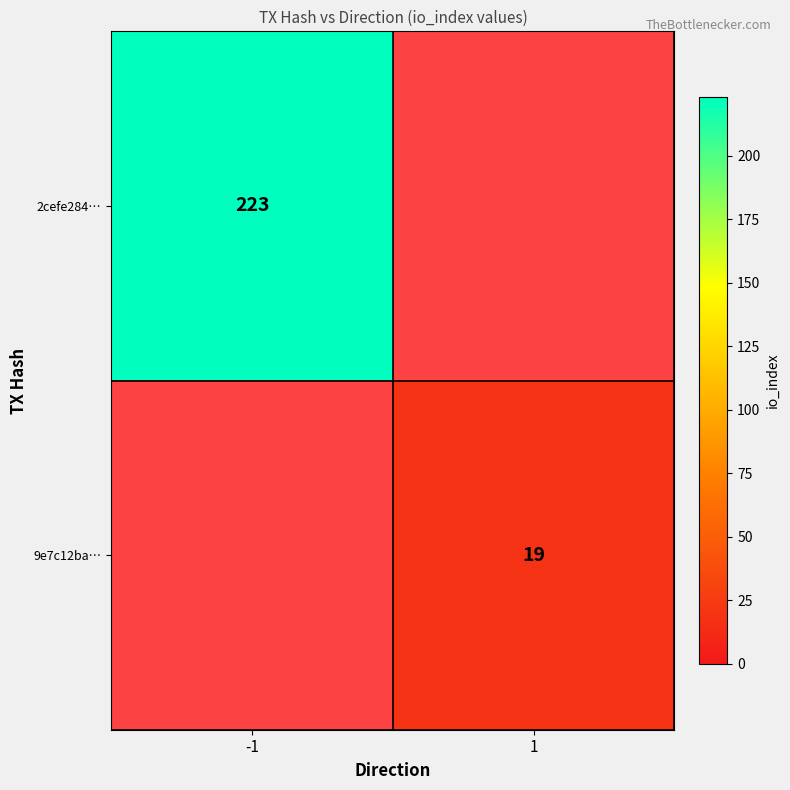

Rank the series by their maximum value, from highest to lowest.

2cefe284…, 9e7c12ba…